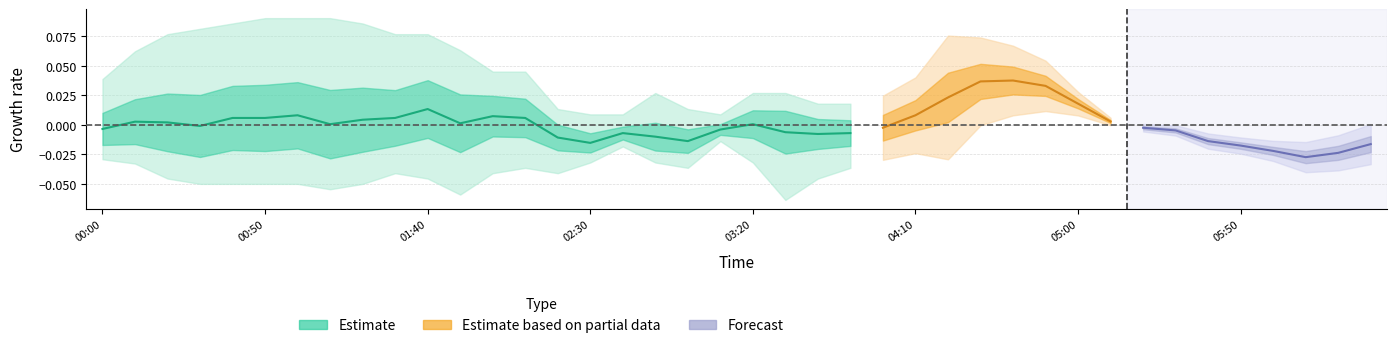

Is this an area chart (filled region under the line)?

No